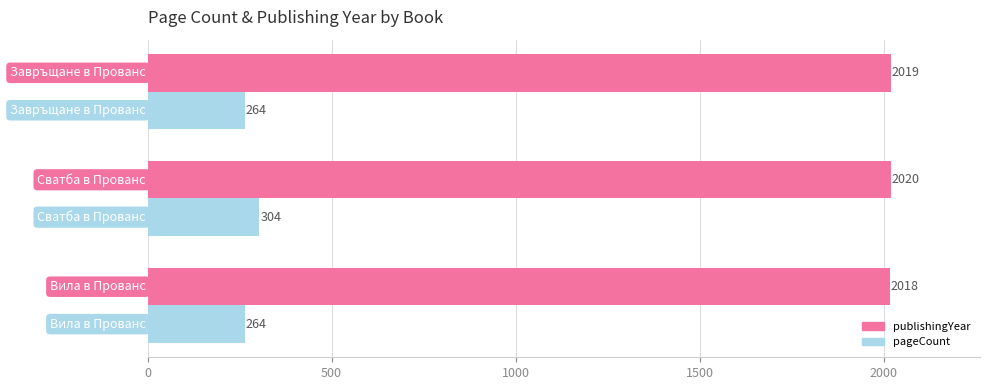

How many publishingYear values are between 2018 and 2020?

3